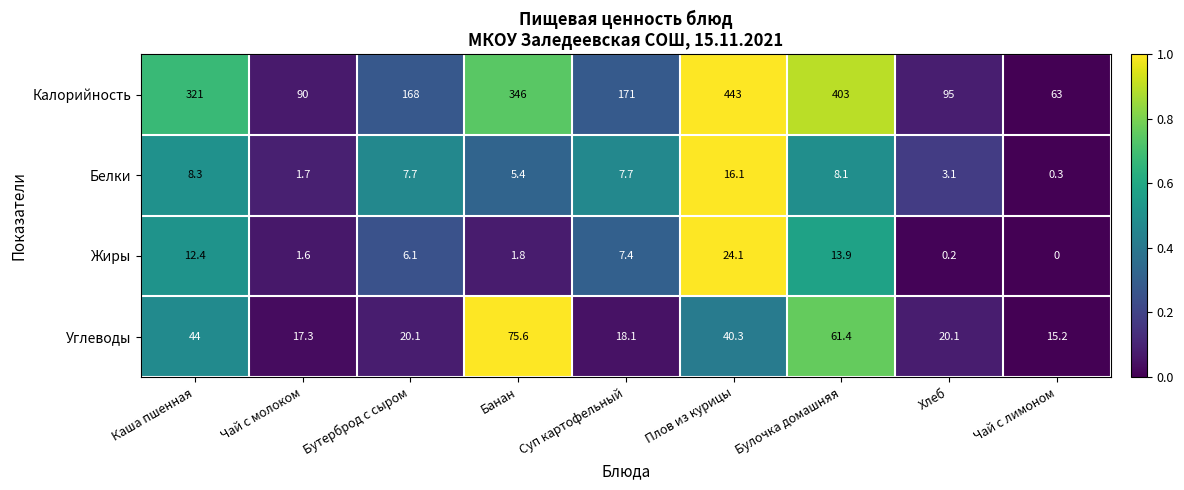

What is the sum of all Белки values?

58.4